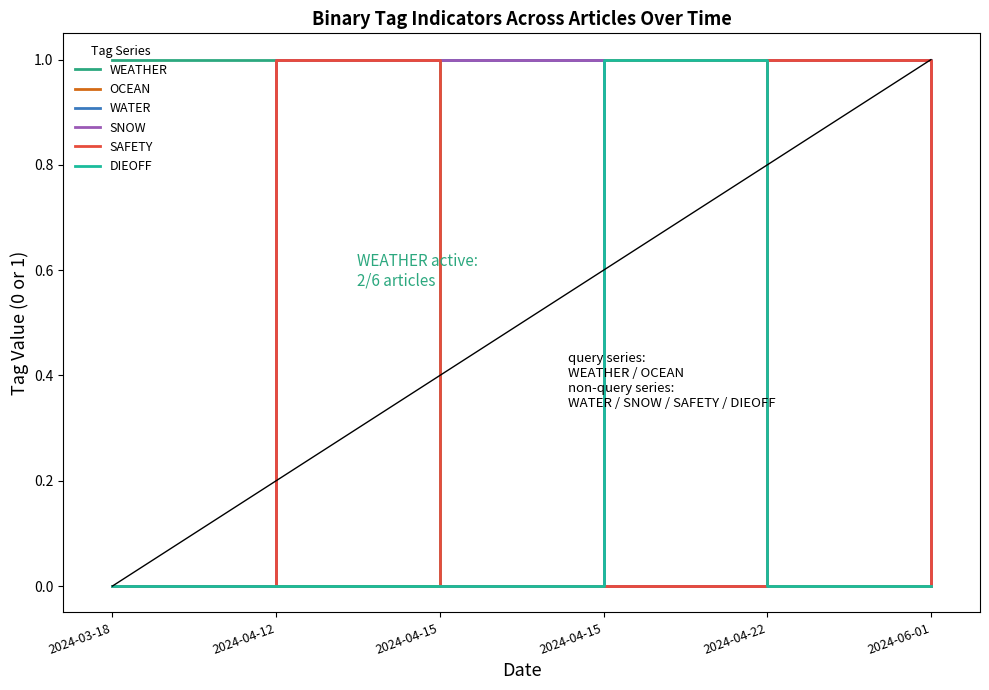

Which has a higher value, 2024-06-01 or 2024-03-18?

2024-03-18